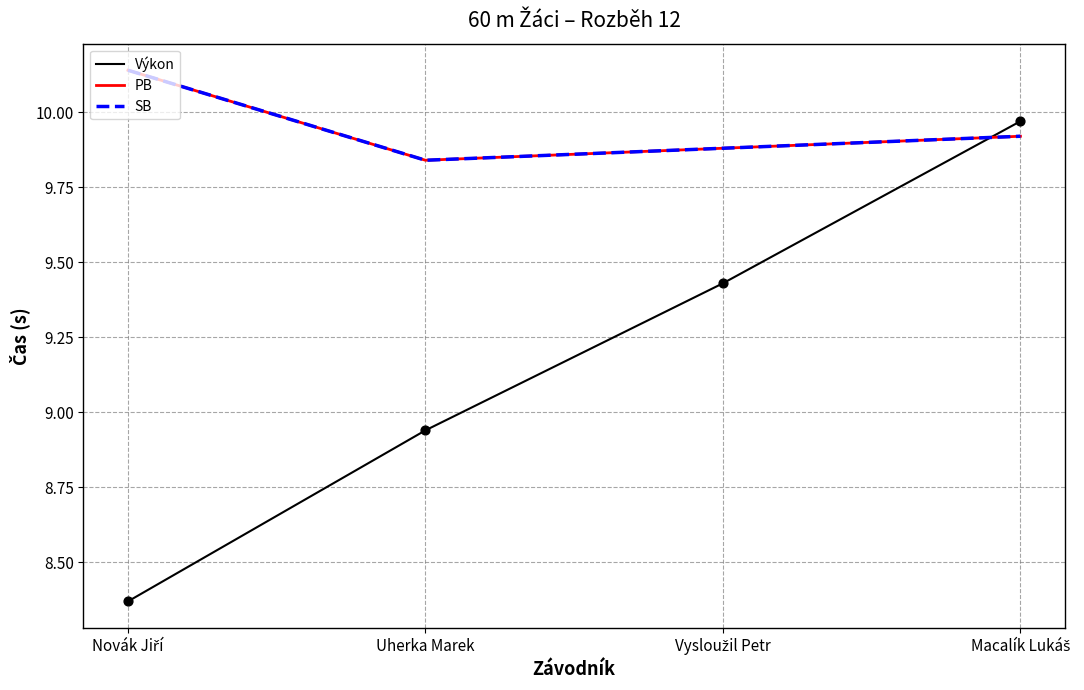

Is the value of SB at Novák Jiří greater than the value of PB at Vysloužil Petr?

Yes